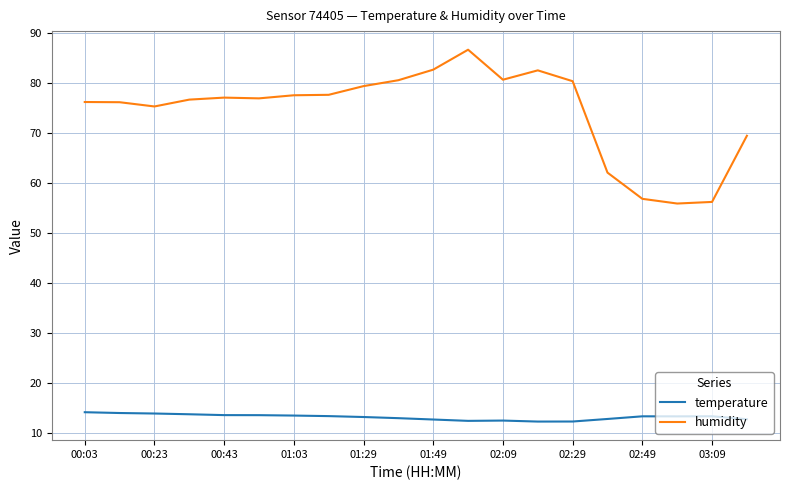

How many distinct data groups are displayed?

2